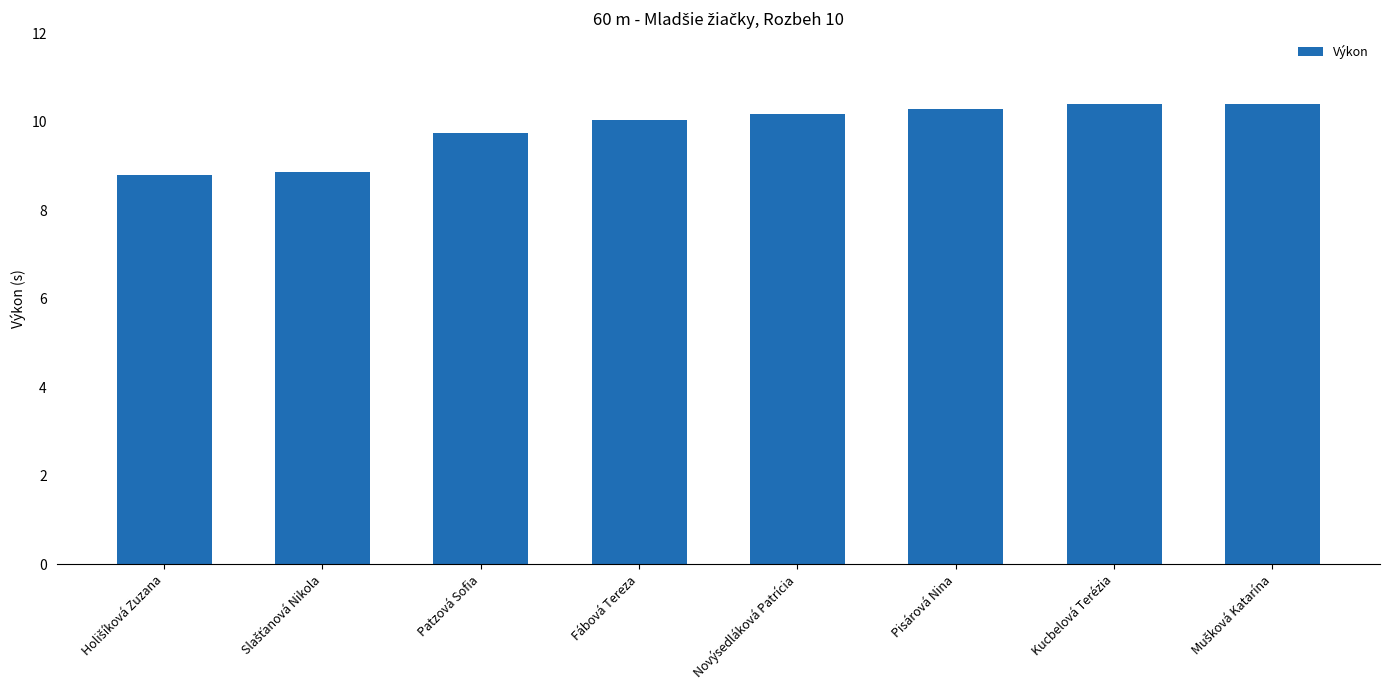

Is it true that the value at Patzová Sofia is 14.8?

False